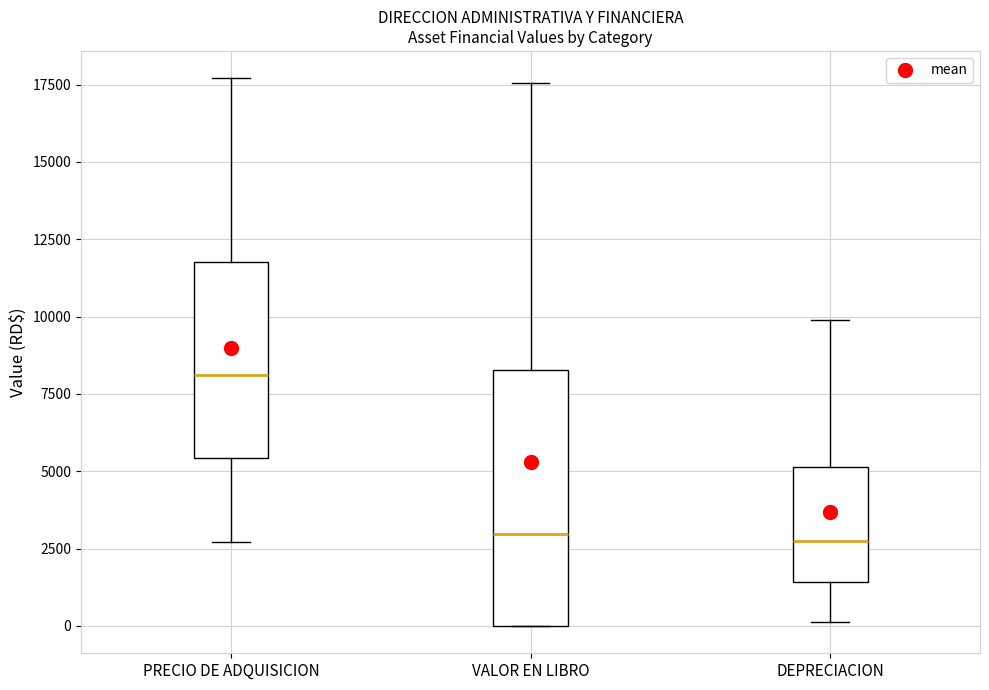

Where is the lower edge of the box for PRECIO DE ADQUISICION on the y-axis? The values are not printed on the chart, so give them approximately, as read against the axis.

5500